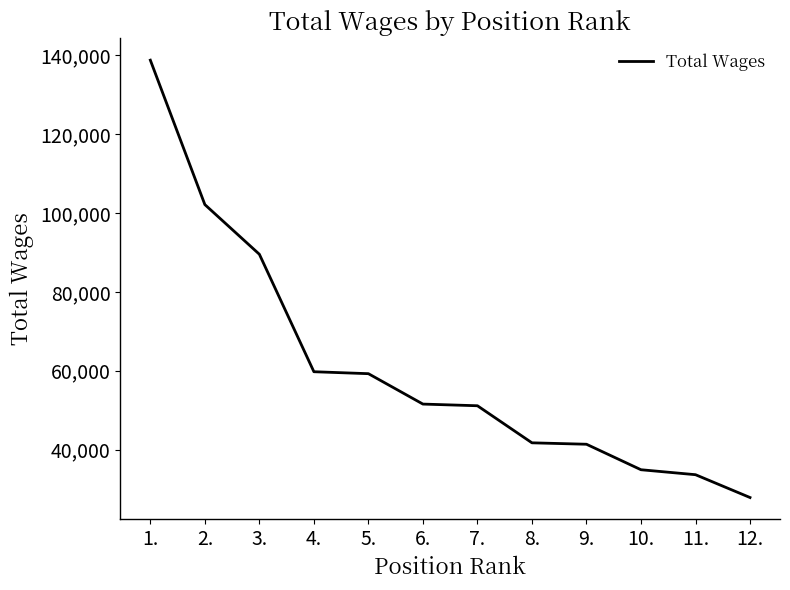

What is the sum of the values at 6. and 2.?

153663